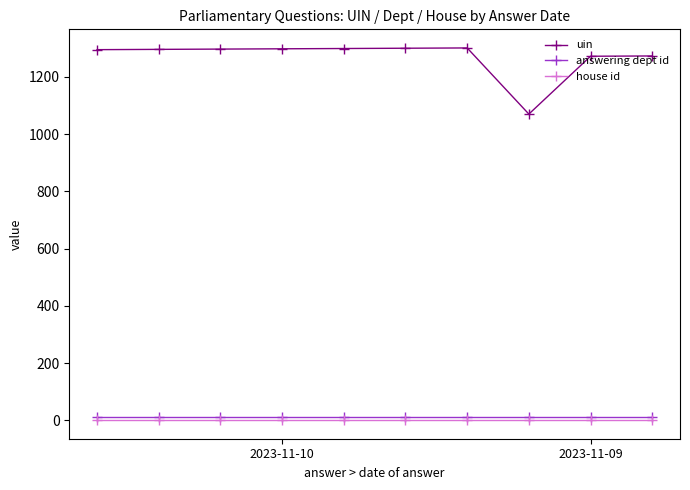

Which series has the largest total across all categories?

uin